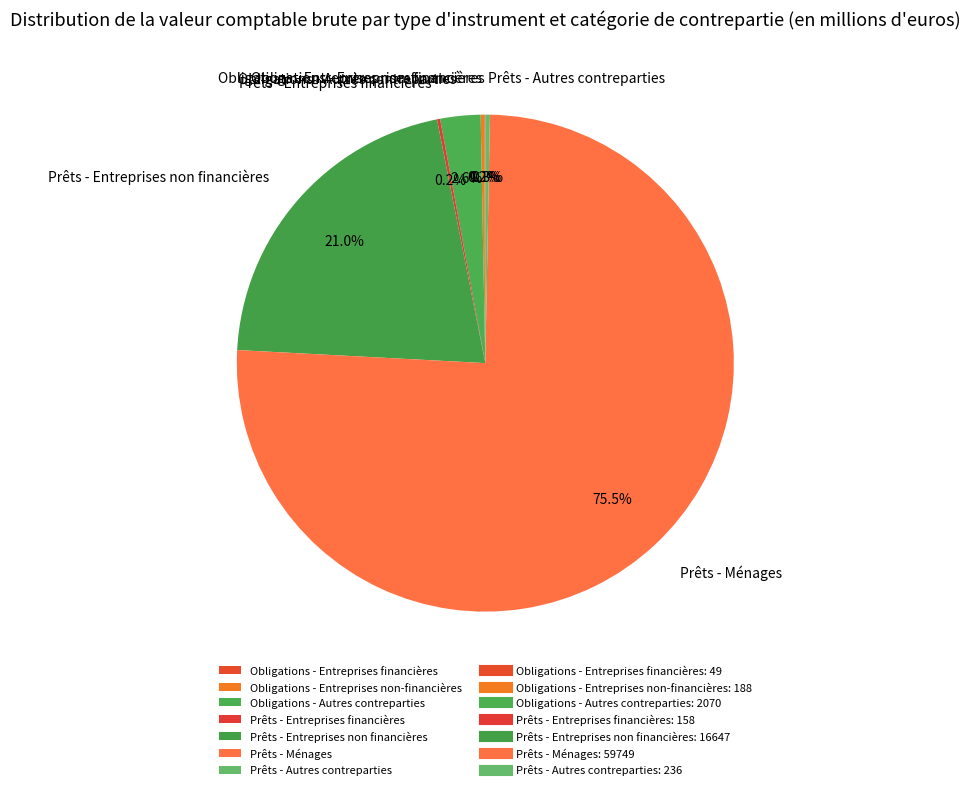

To the nearest percent, what is the difference between the largest and smallest slice percentages?

75%